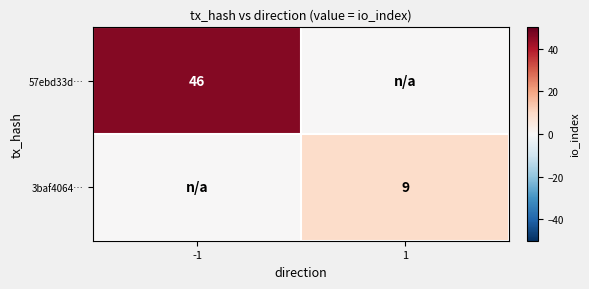

The value of 3baf4064… at 1 is 14. True or false?

False